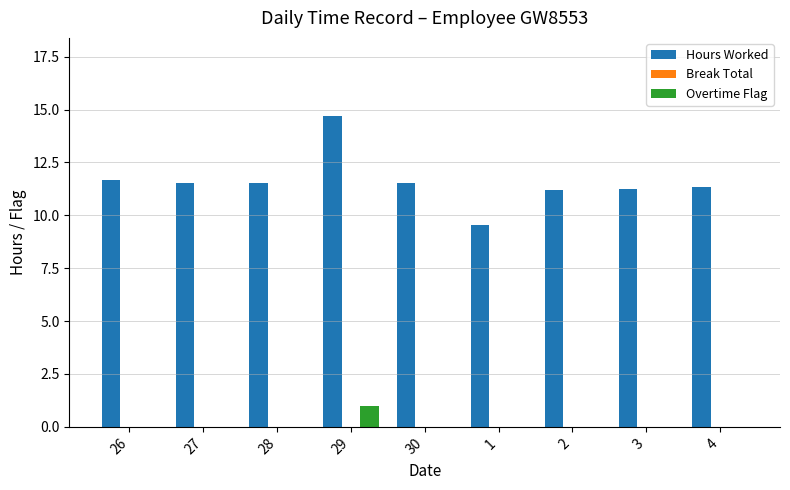

Where does the Hours Worked series first go above 11?

26